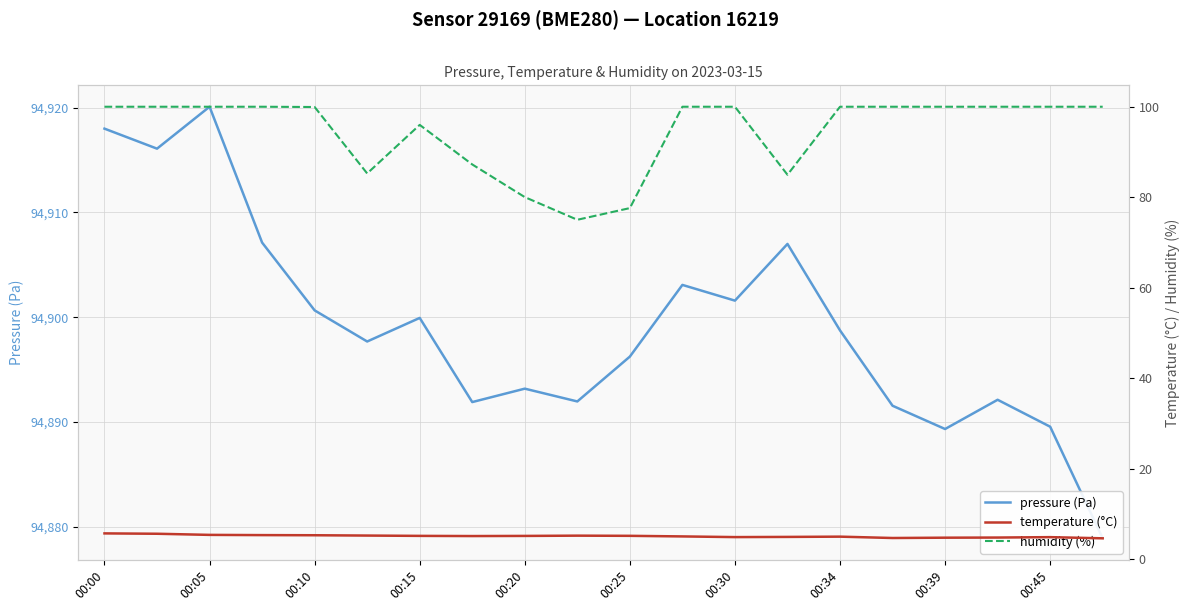

Where is the first local minimum for temperature (°C)?

00:34